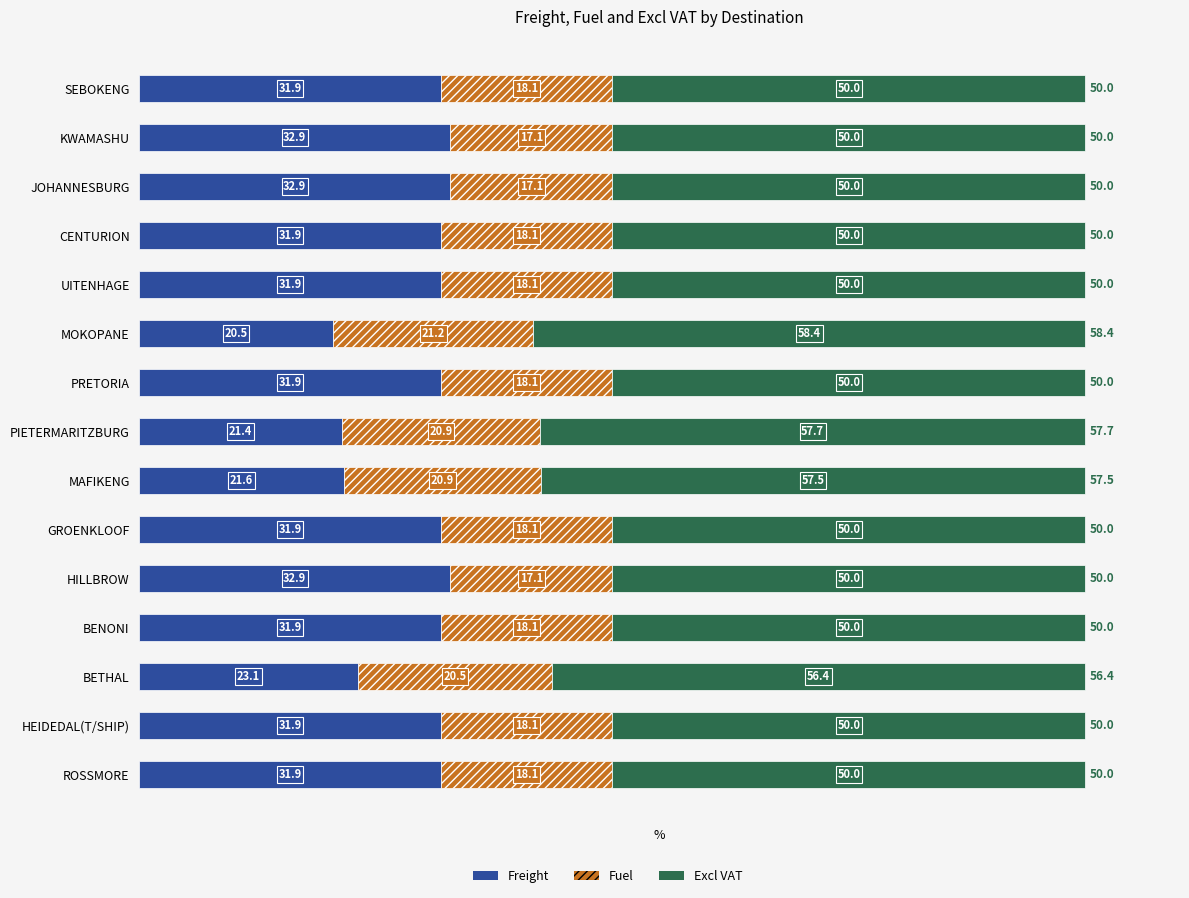

At which label is Freight closest to 26?

BETHAL